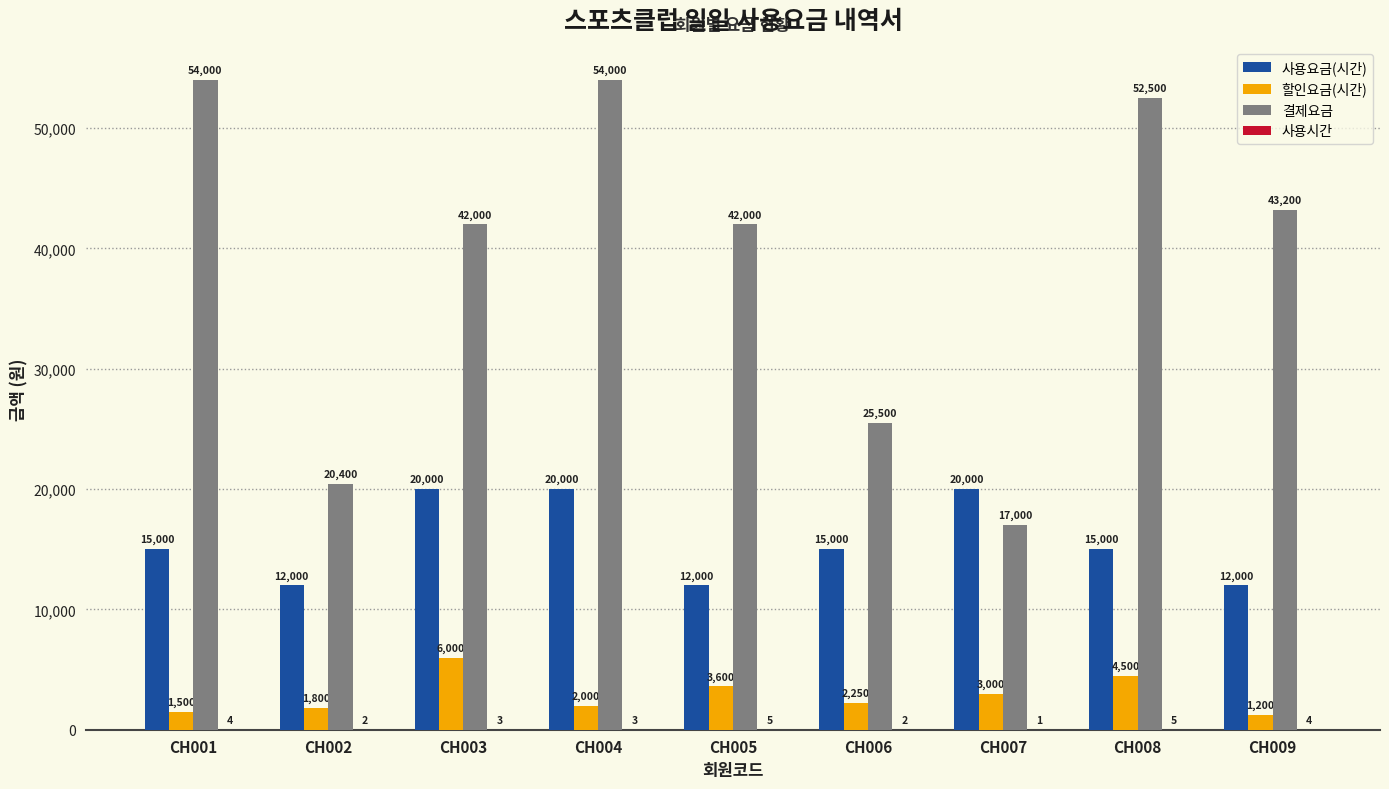

At which label is 할인요금(시간) closest to 3600?

CH005